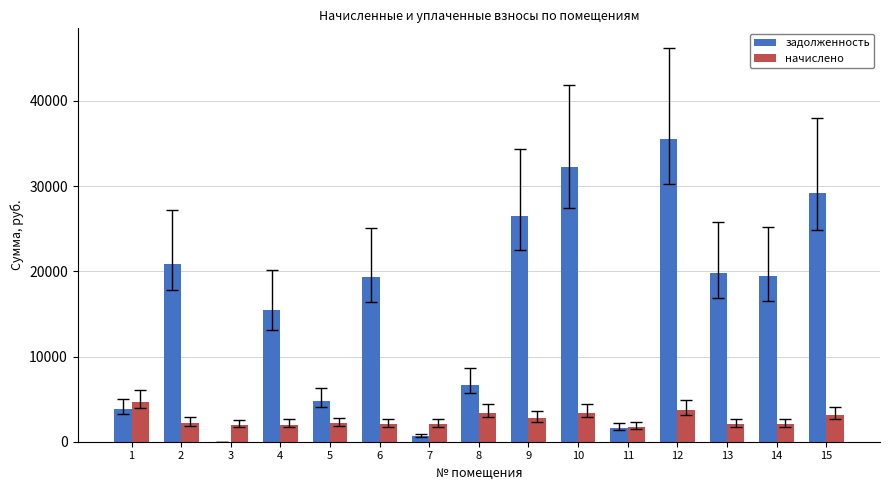

What is the sum of all начислено values?

39439.4